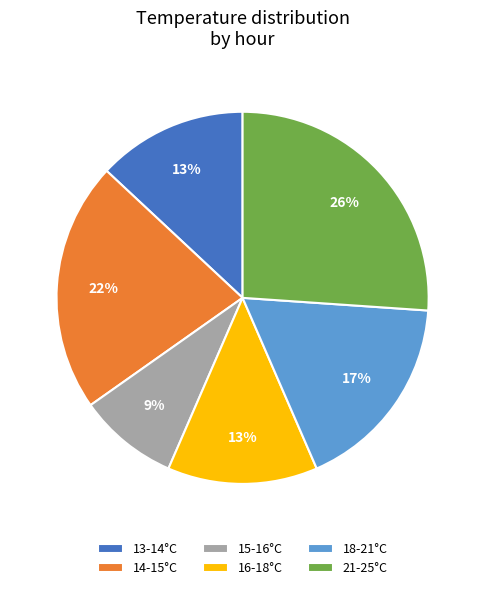

Do 15-16°C and 14-15°C together represent more than half of the pie?

No